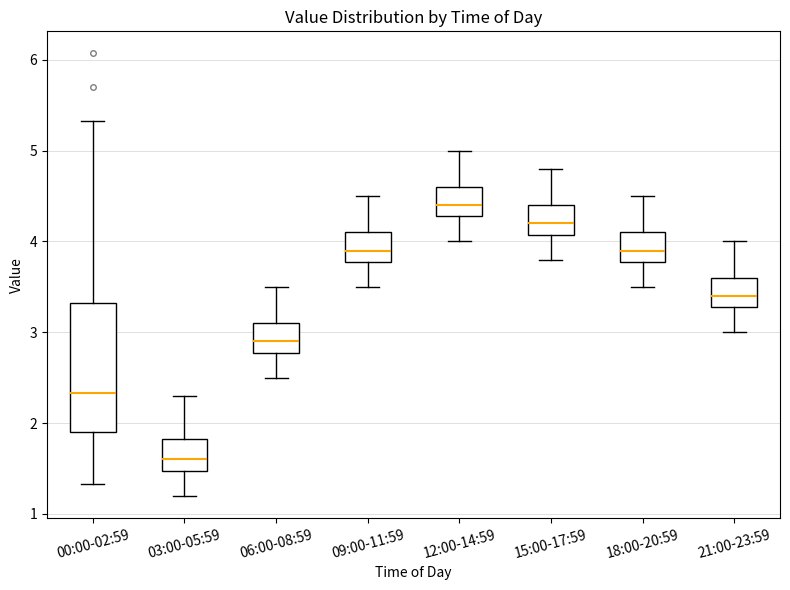

Where is the upper edge of the box for 09:00-11:59 on the y-axis? The values are not printed on the chart, so give them approximately, as read against the axis.

4.1